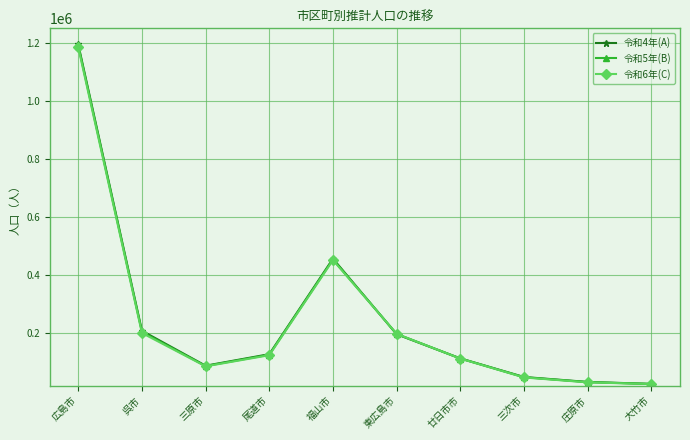

Is this an area chart (filled region under the line)?

No